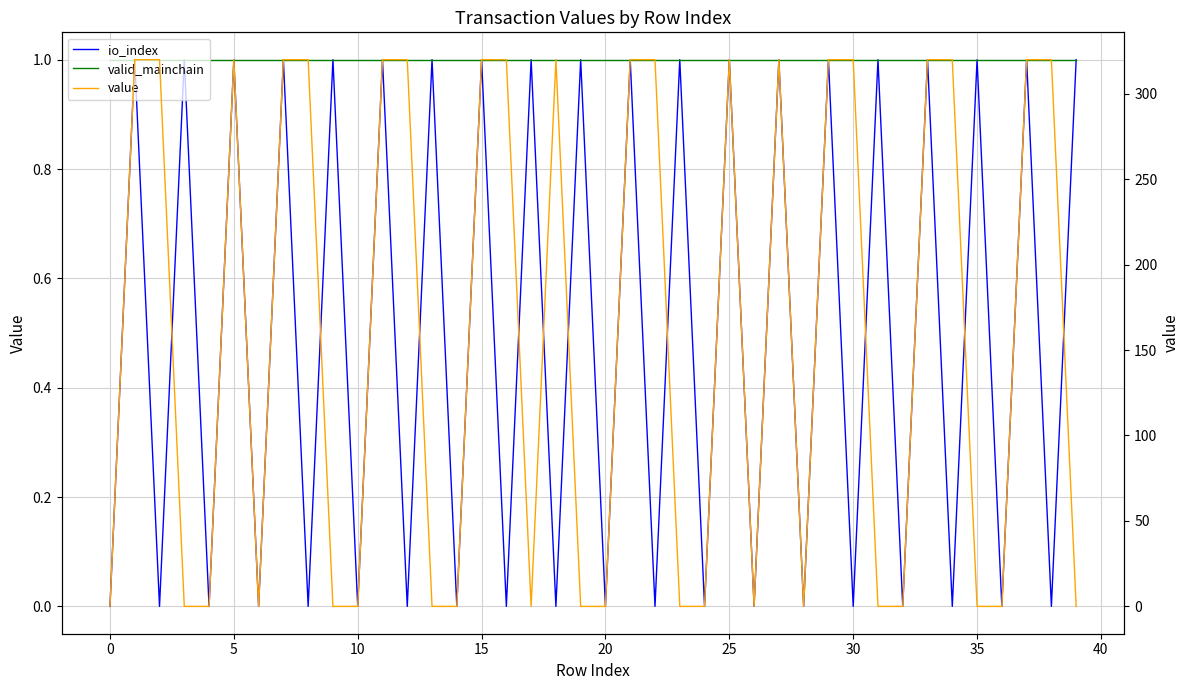

True or false: valid_mainchain and value cross at least once.

True